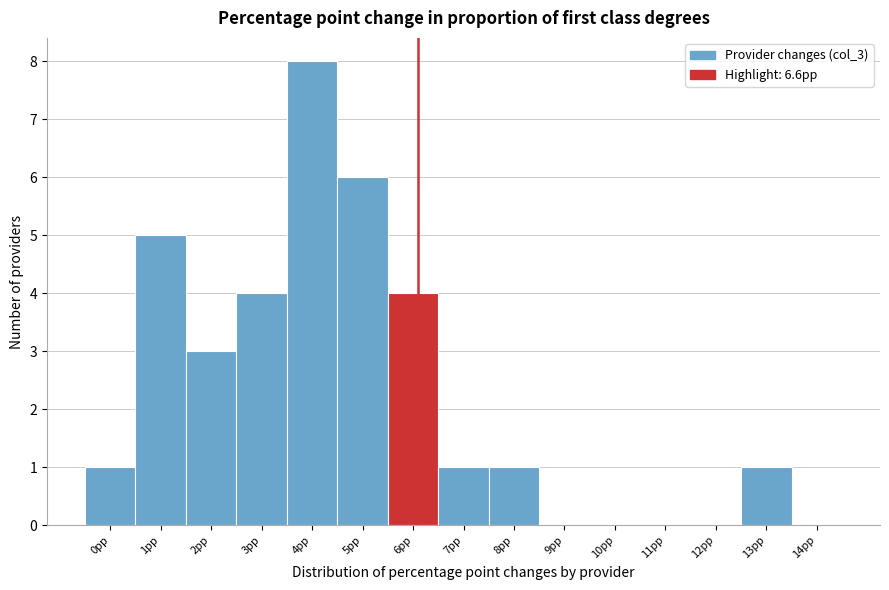

Reading left to right, transcribe all the data shown in this chart.

0pp=1	1pp=5	2pp=3	3pp=4	4pp=8	5pp=6	6pp=4	7pp=1	8pp=1	9pp=0	10pp=0	11pp=0	12pp=0	13pp=1	14pp=0